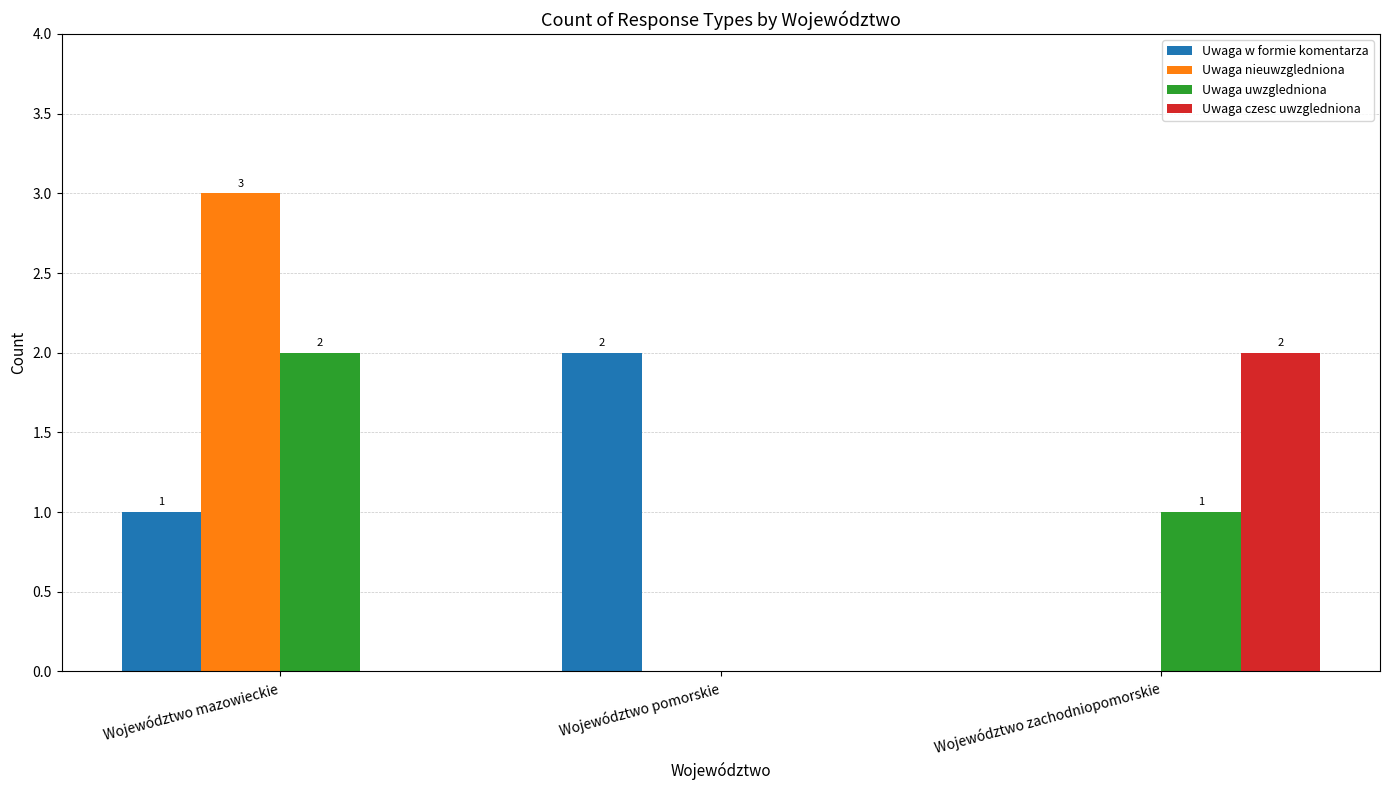

Is the value of Uwaga w formie komentarza at Województwo zachodniopomorskie greater than the value of Uwaga nieuwzgledniona at Województwo mazowieckie?

No